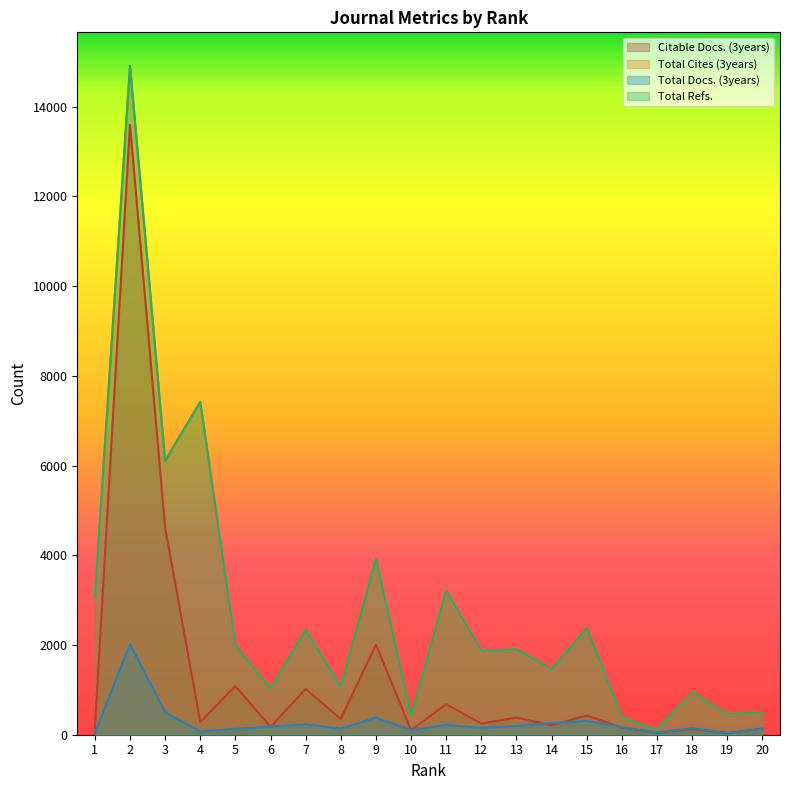

Count the number of categories in the chart.

20